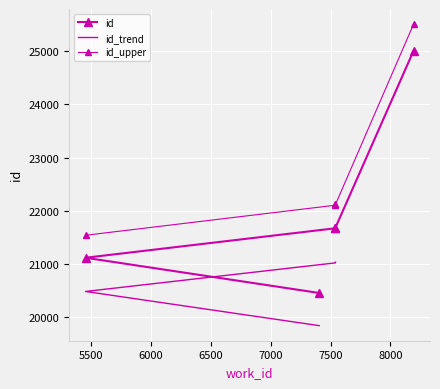

Rank the categories by value from lowest to highest.

7405, 5452, 7541, 7541, 8194